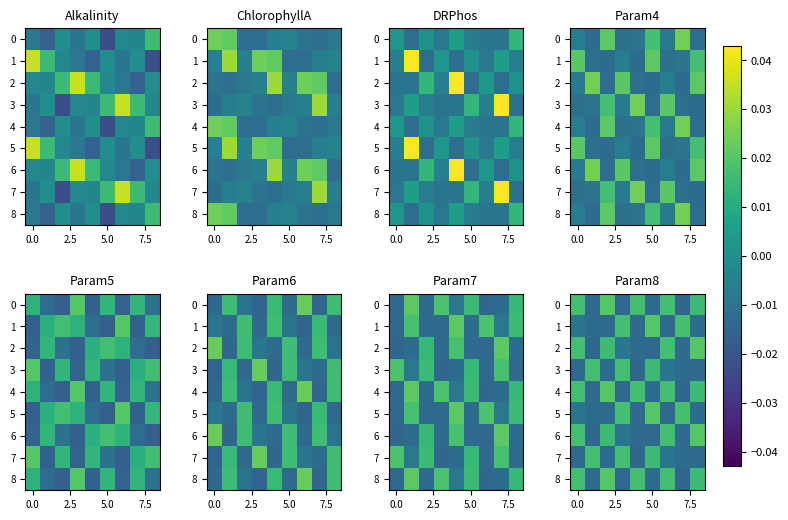

How many 1 values are between 0 and 1?

3